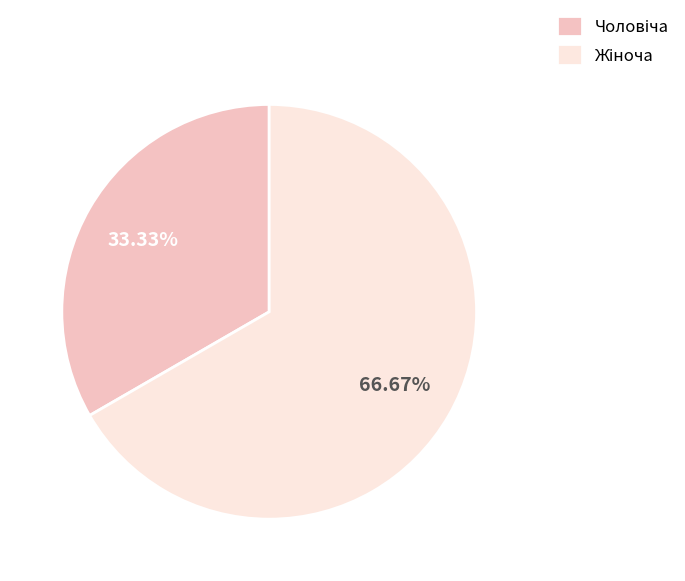

What is the change in value from Чоловіча to Жіноча?

+1